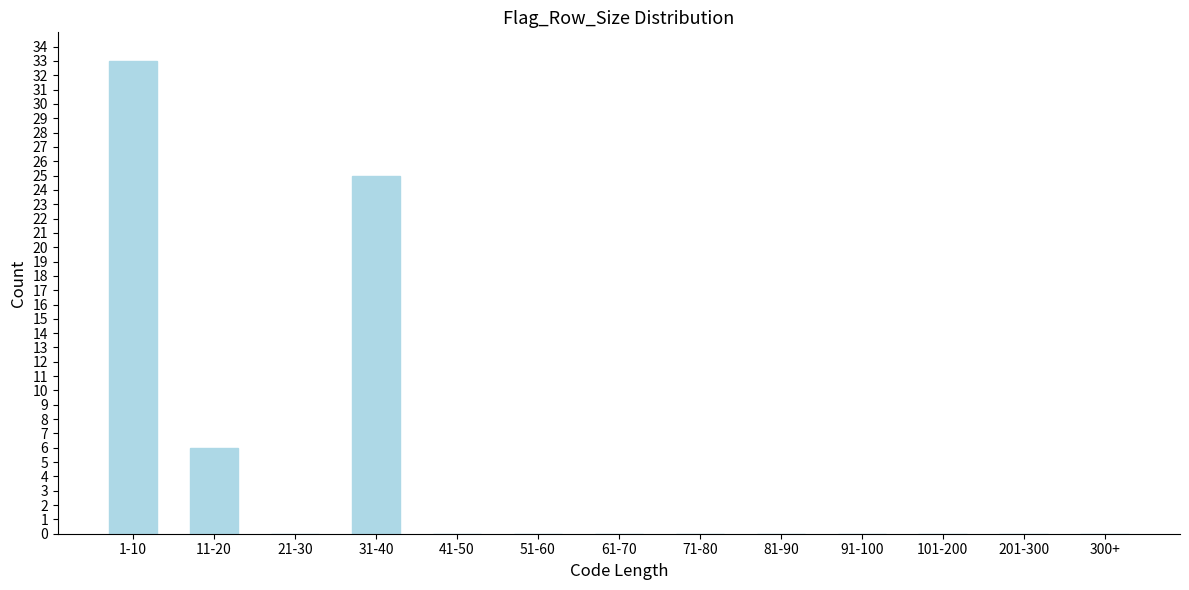

Reading left to right, what are all the values shown in this chart?

1-10=33	11-20=6	21-30=0	31-40=25	41-50=0	51-60=0	61-70=0	71-80=0	81-90=0	91-100=0	101-200=0	201-300=0	300+=0